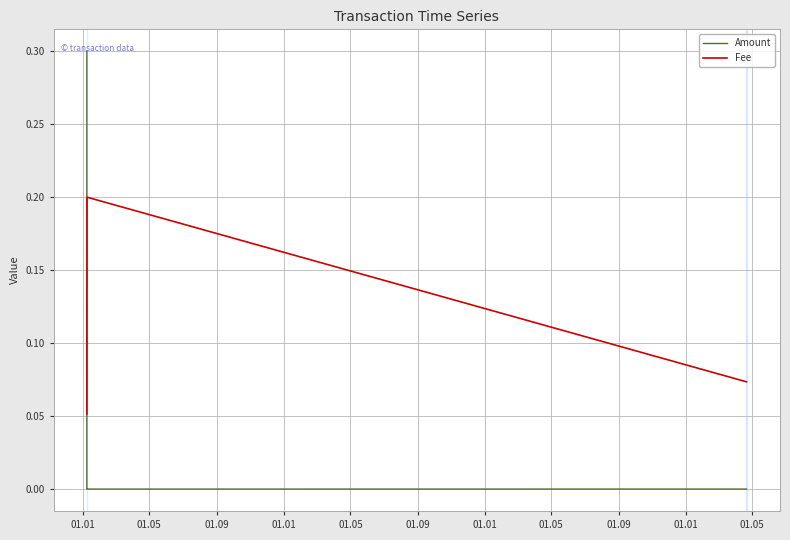

What is the label of the 7th point from the left?

01.01